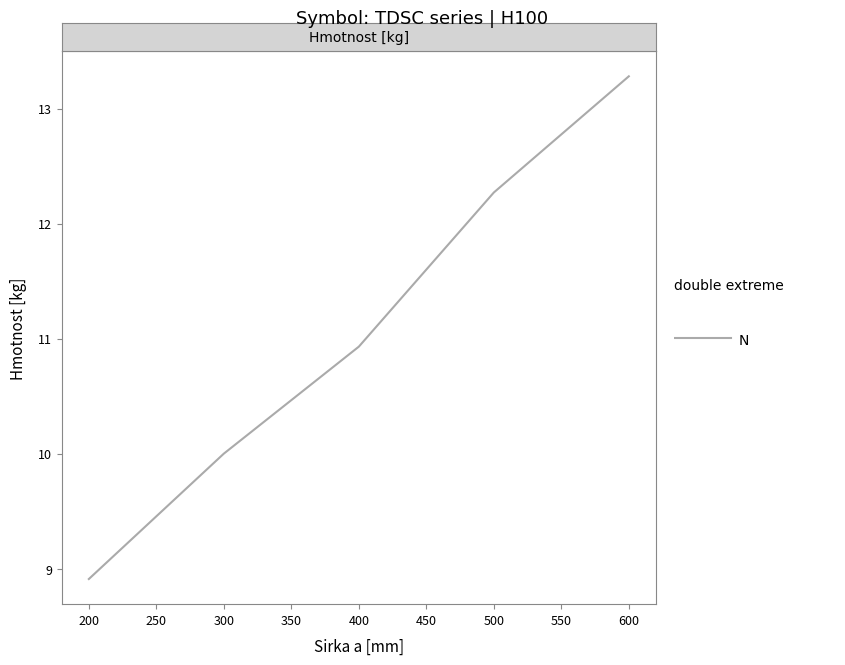

What is the change in value from 200 to 600?

+4.4